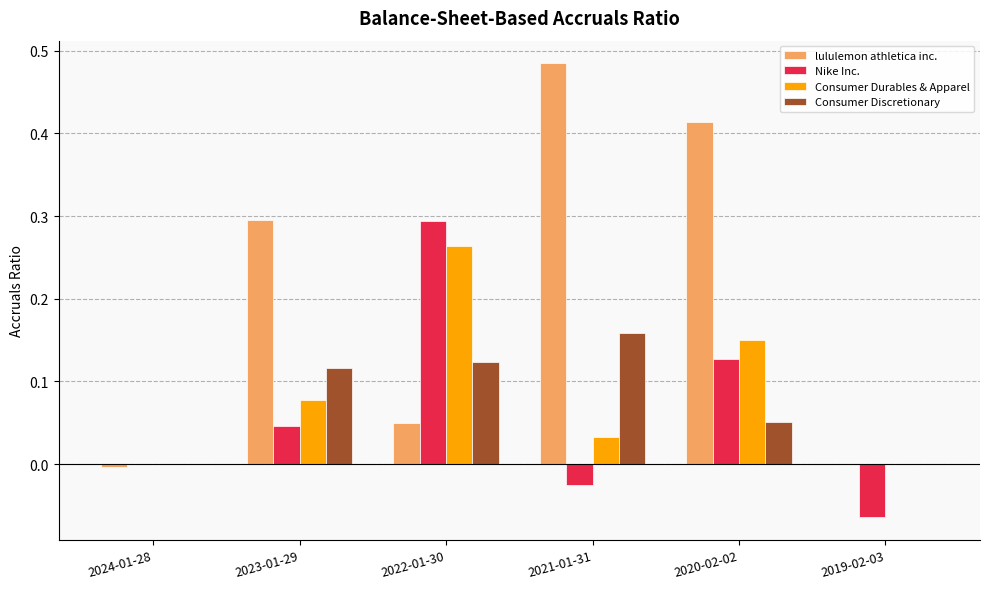

Between 2022-01-30 and 2020-02-02, which series saw the biggest shift?

lululemon athletica inc.